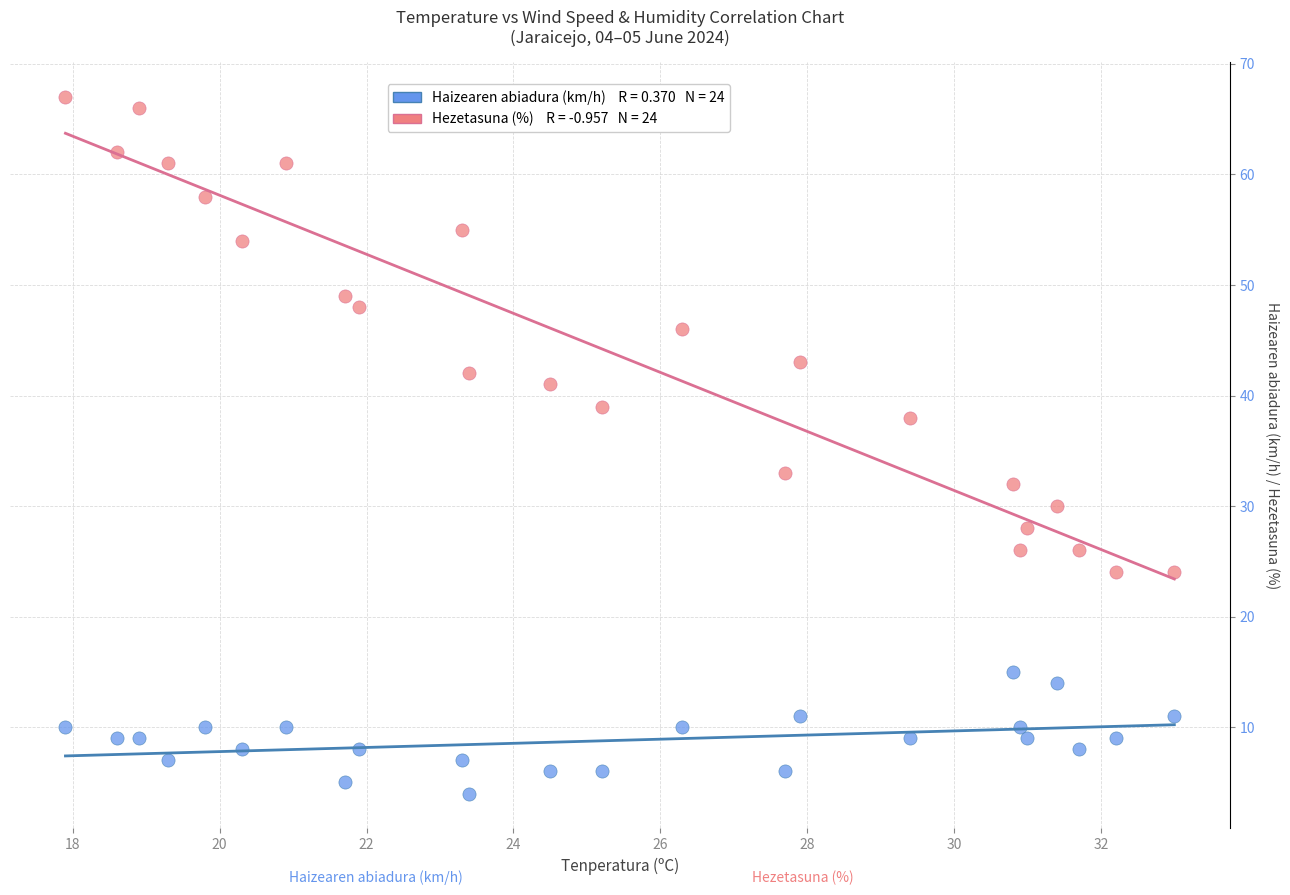

Across all series, what Y value is closest to 35?

33